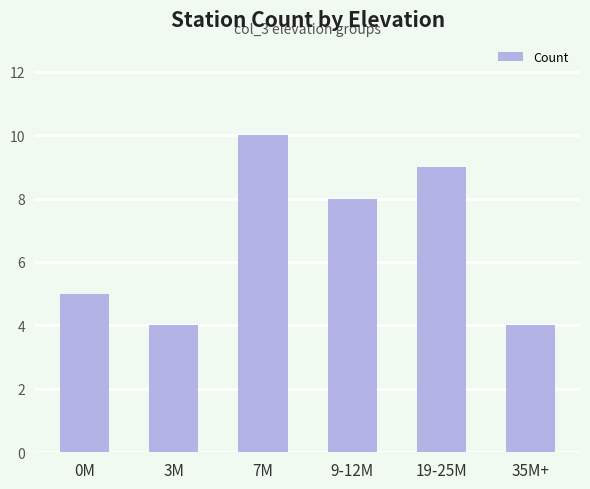

What is the label of the 2nd bar from the left?

3M